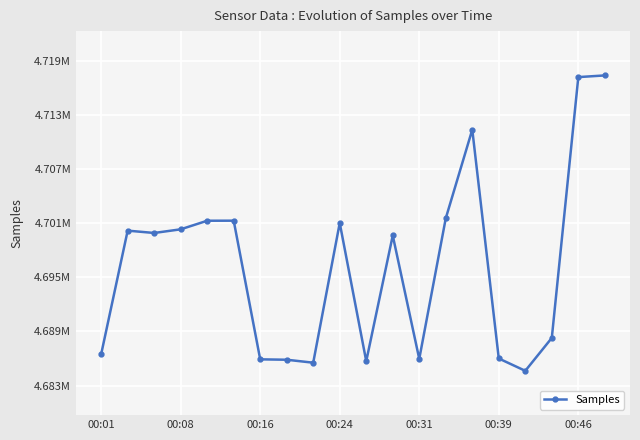

Is this an area chart (filled region under the line)?

No